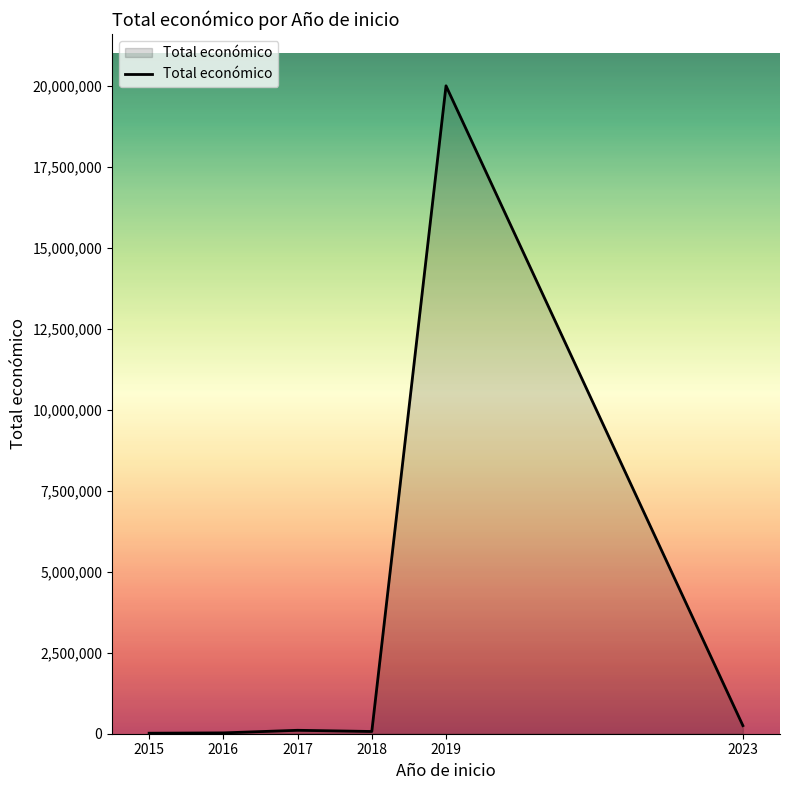

Approximately how many times larger is the value at 2023 compared to 2018?

3.6